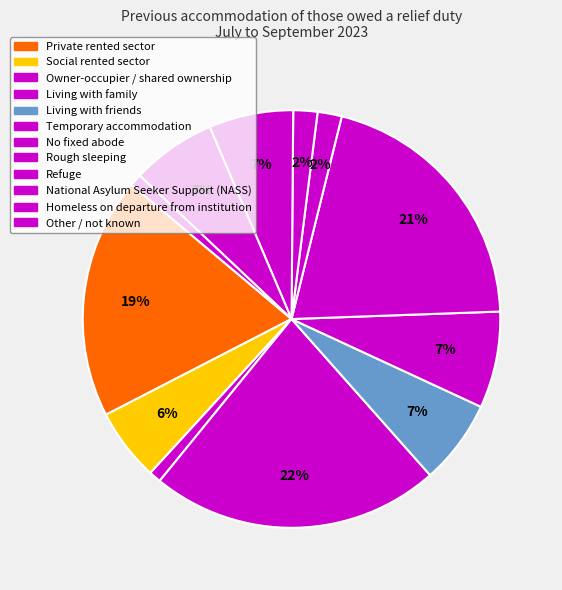

To the nearest percent, what is the average slice percentage?

8%